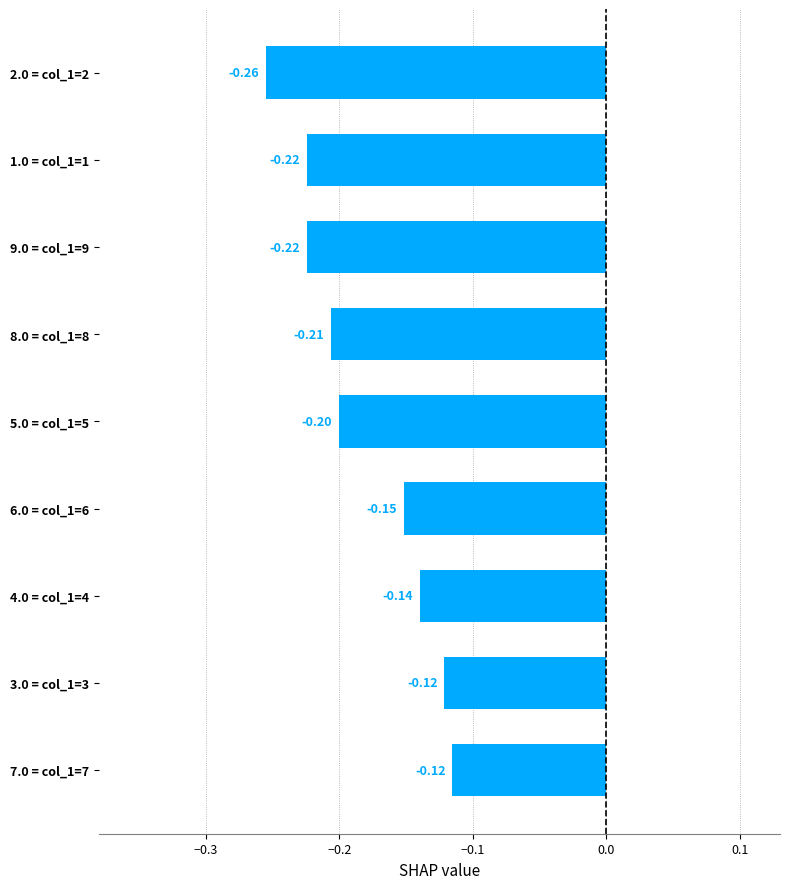

What is the change in value from 5.0 = col_1=5 to 4.0 = col_1=4?

+0.1